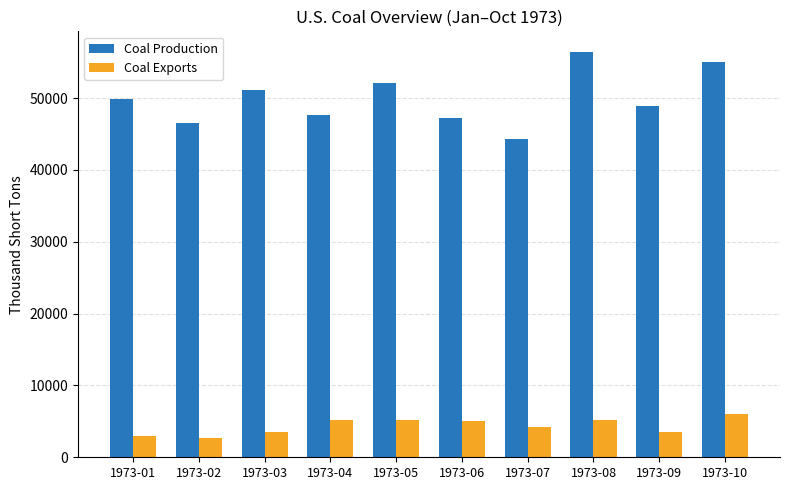

The value of Coal Exports at 1973-10 is 9729. True or false?

False